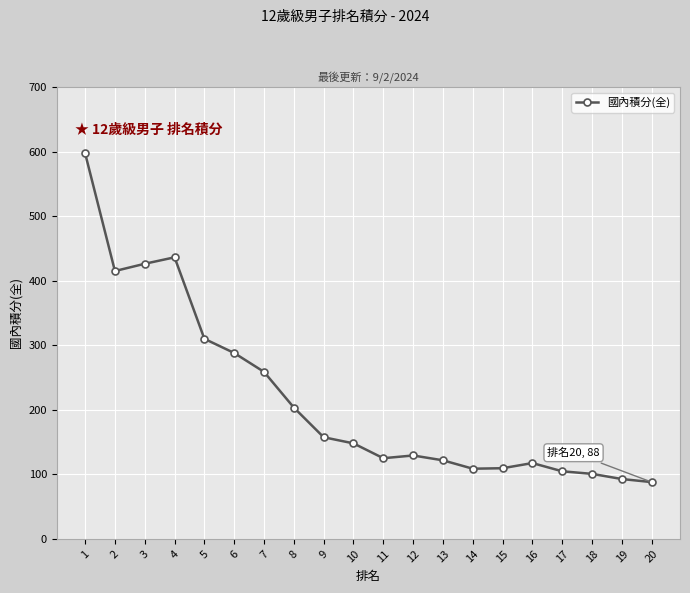

What is the difference between the values at 5 and 16?

192.5